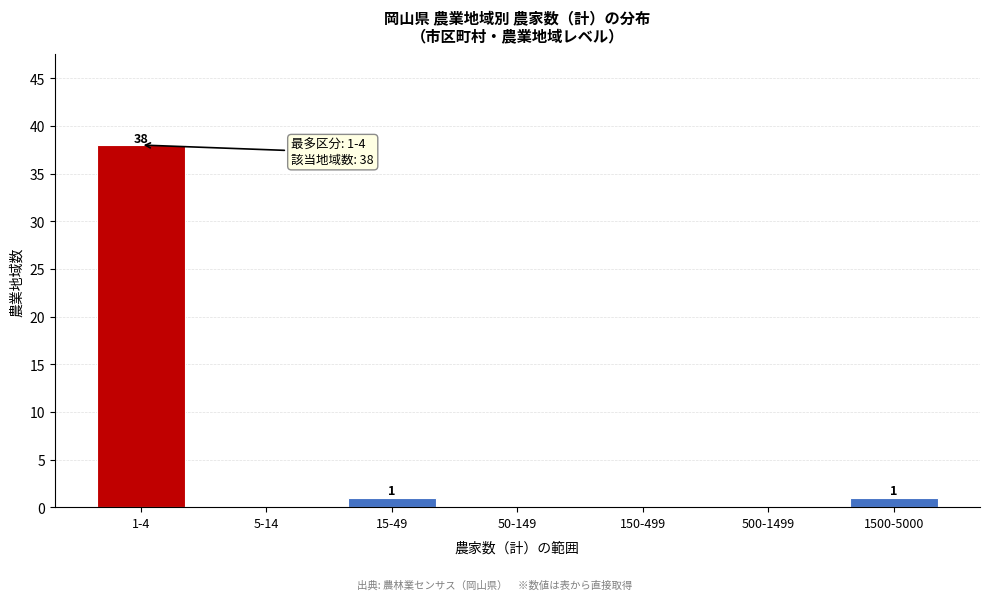

Reading left to right, list all the values displayed in this chart.

1-4=38	5-14=0	15-49=1	50-149=0	150-499=0	500-1499=0	1500-5000=1